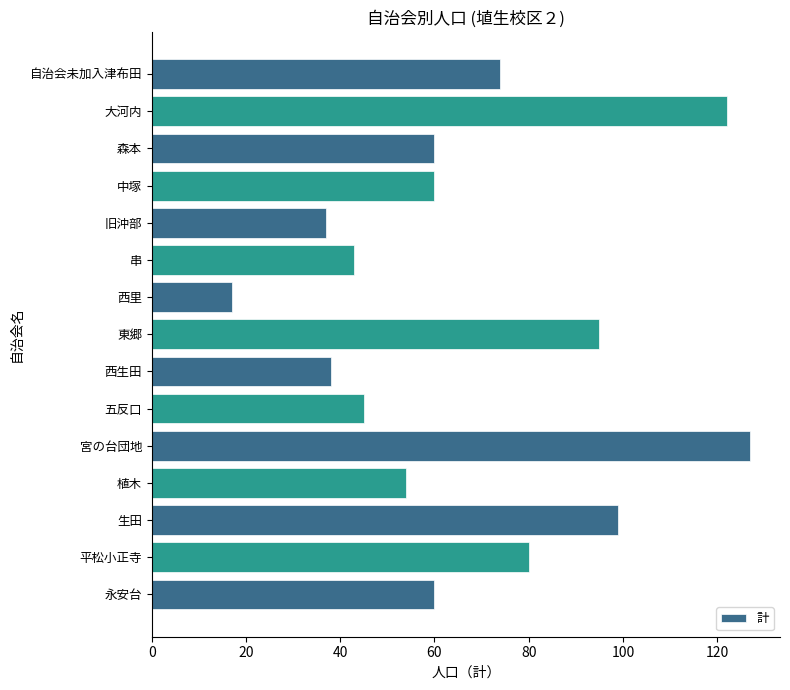

Reading bottom to top, list all the values displayed in this chart.

永安台=60	平松小正寺=80	生田=99	植木=54	宮の台団地=127	五反口=45	西生田=38	東郷=95	西里=17	串=43	旧沖部=37	中塚=60	森本=60	大河内=122	自治会未加入津布田=74